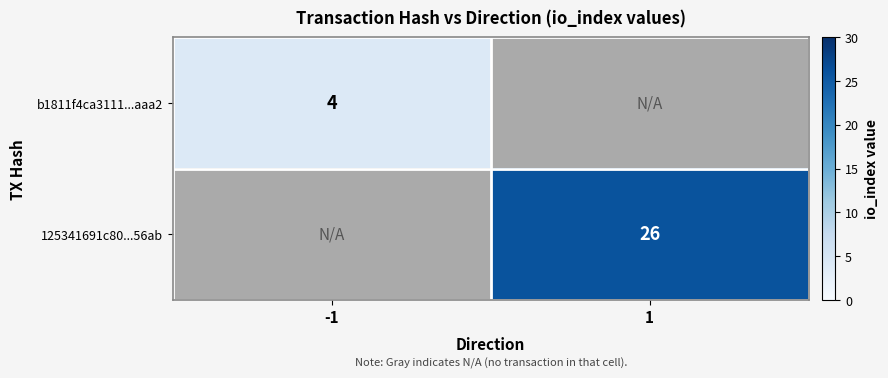

The value of 125341691c80...56ab at 1 is 26. True or false?

True